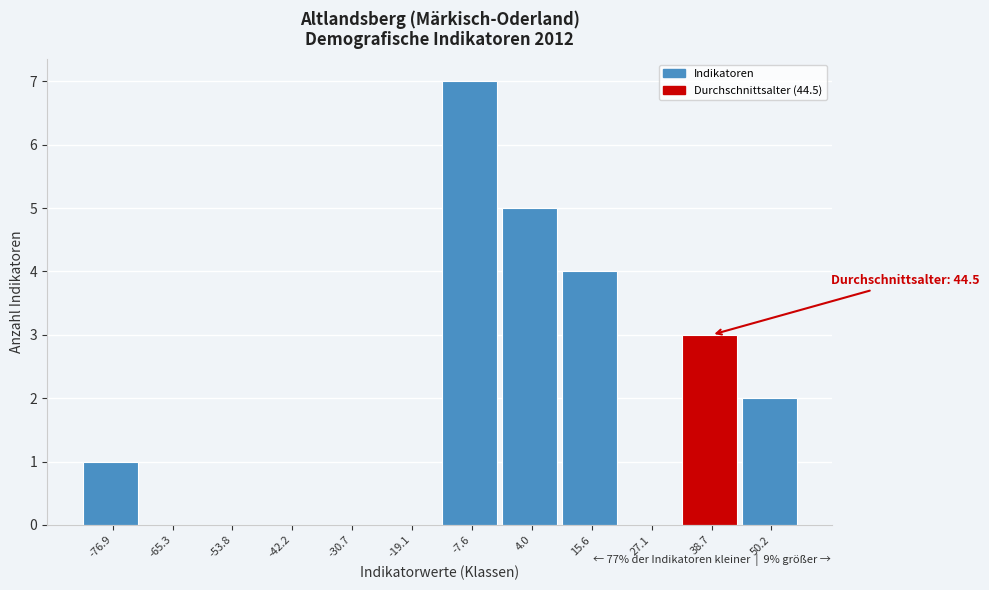

Reading right to left, transcribe all the data shown in this chart.

50.2=2	38.7=3	27.1=0	15.6=4	4.0=5	-7.6=7	-19.1=0	-30.7=0	-42.2=0	-53.8=0	-65.3=0	-76.9=1